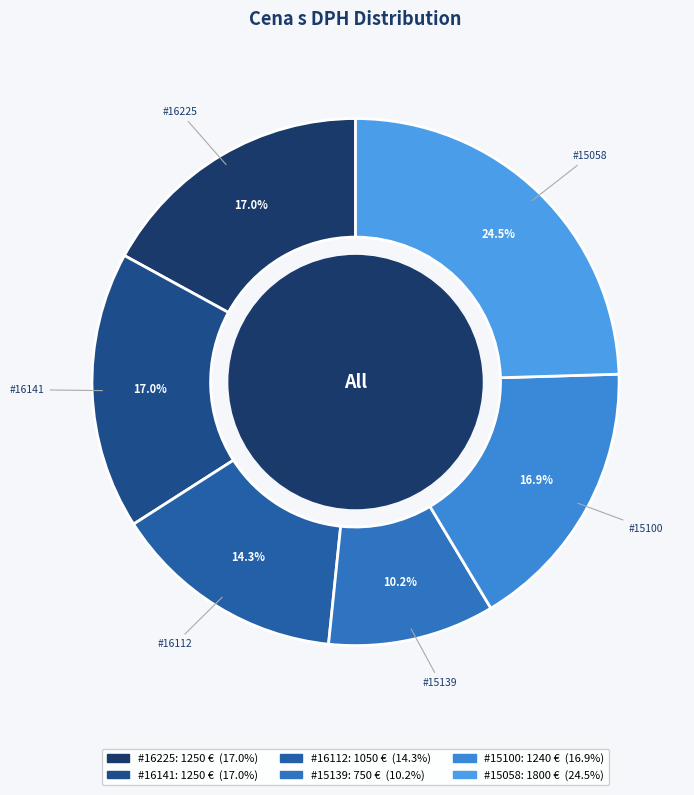

Which category has the smallest portion of the pie?

15139